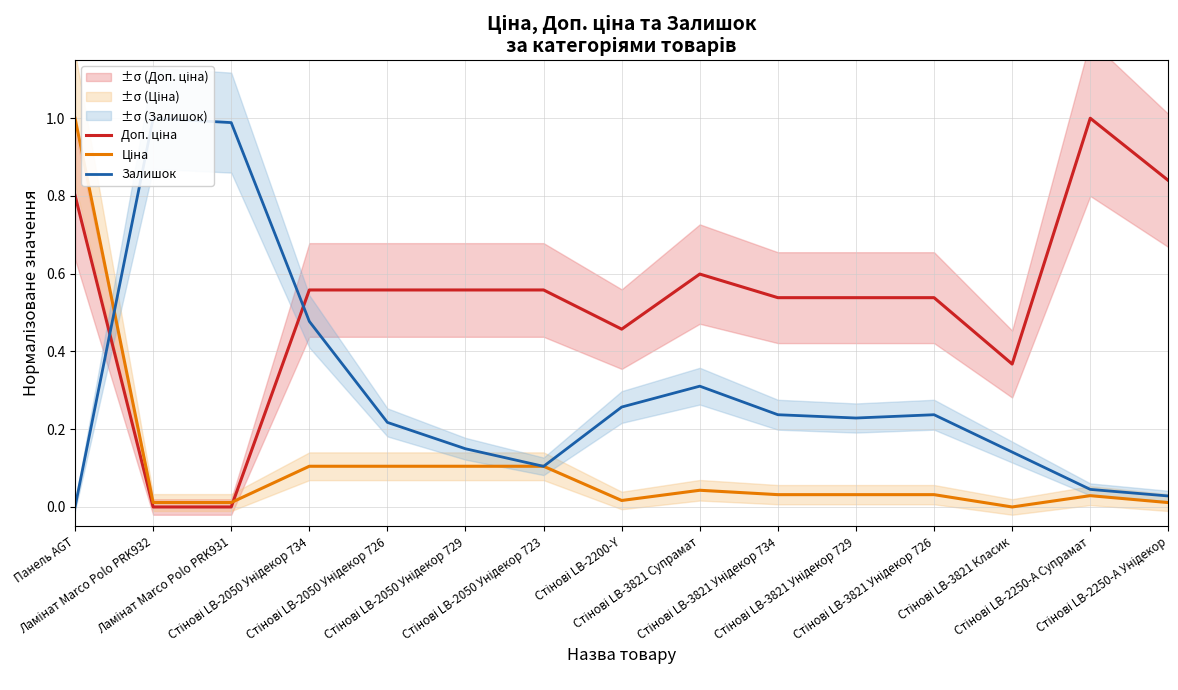

Which series changed the most between Стінові LB-2050 Унідекор 726 and Стінові LB-2050 Унідекор 729?

Залишок